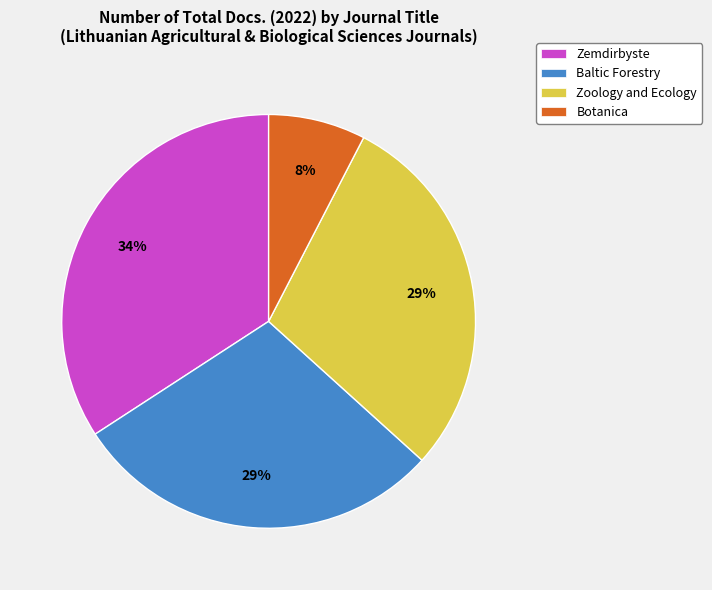

Which slice is the smallest?

Botanica